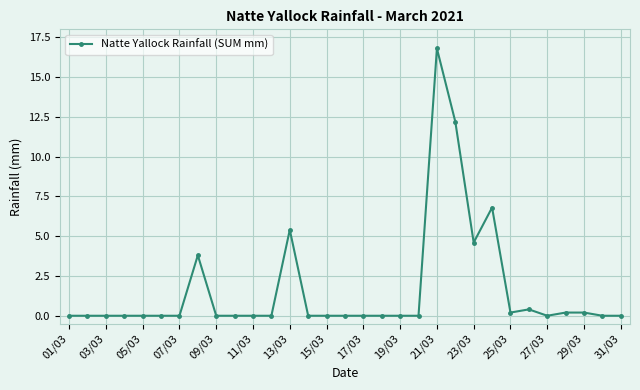

True or false: there are more than 0 points higher than both neighbors.

True